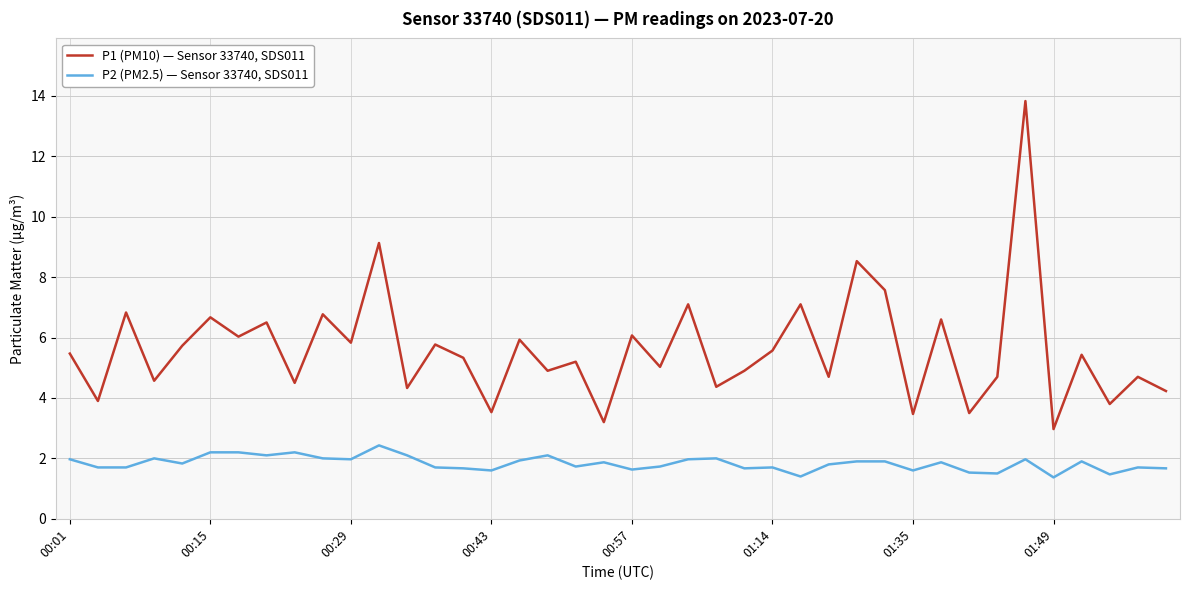

Which series has the largest range (max minus min)?

P1 (PM10) — Sensor 33740, SDS011